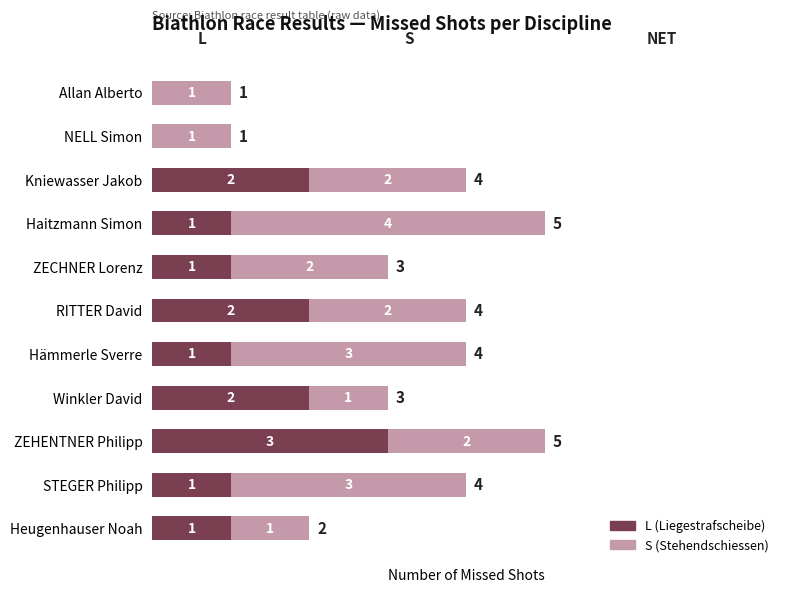

How many L (Liegestrafscheibe) values are between 1 and 2?

8